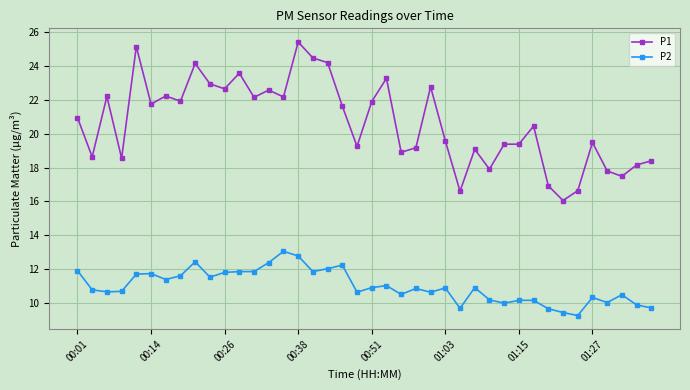

Which series has the largest range (max minus min)?

P1